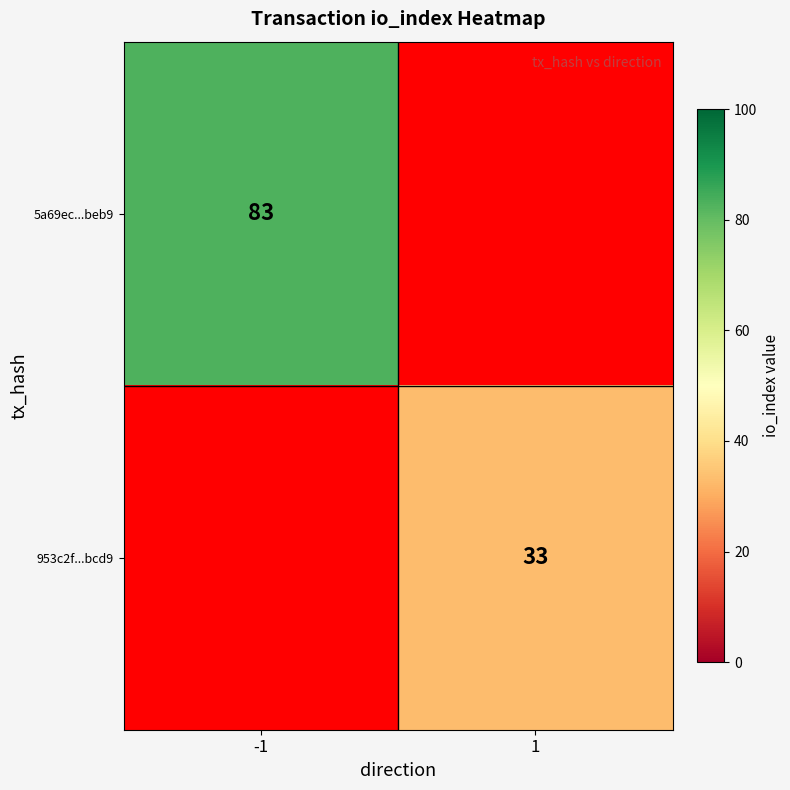

What is the minimum value shown in the chart?

33.0